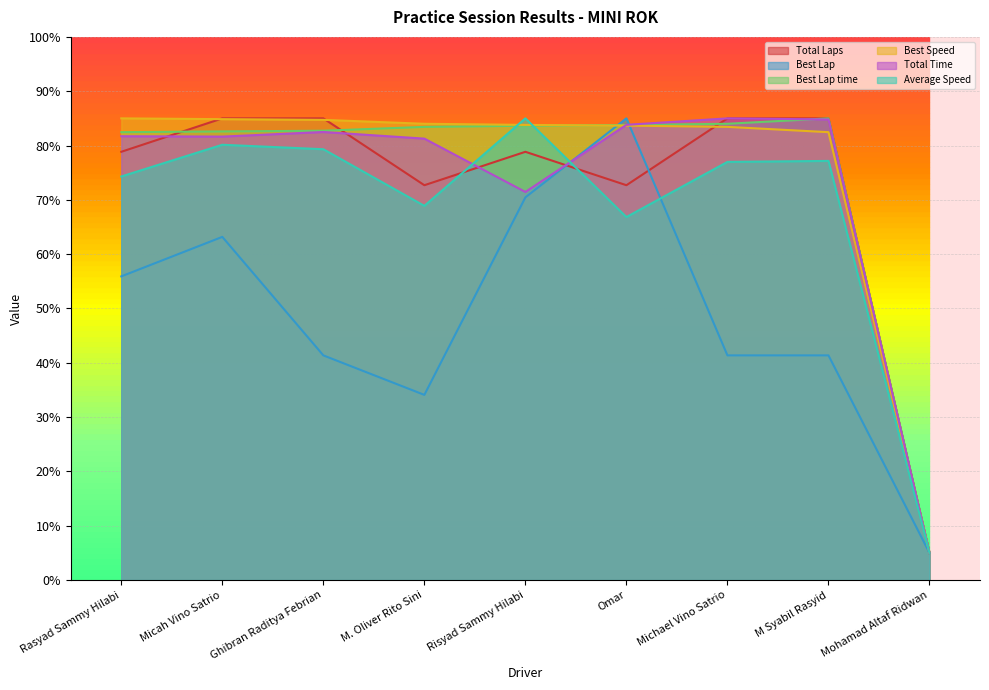

What is the total value across all series at Michael Vino Satrio?

455.8